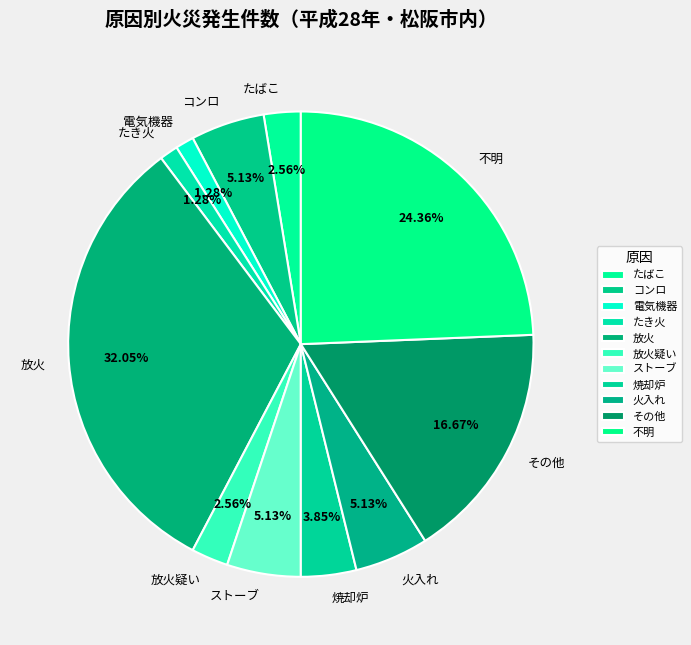

How many slices are in this pie chart?

11